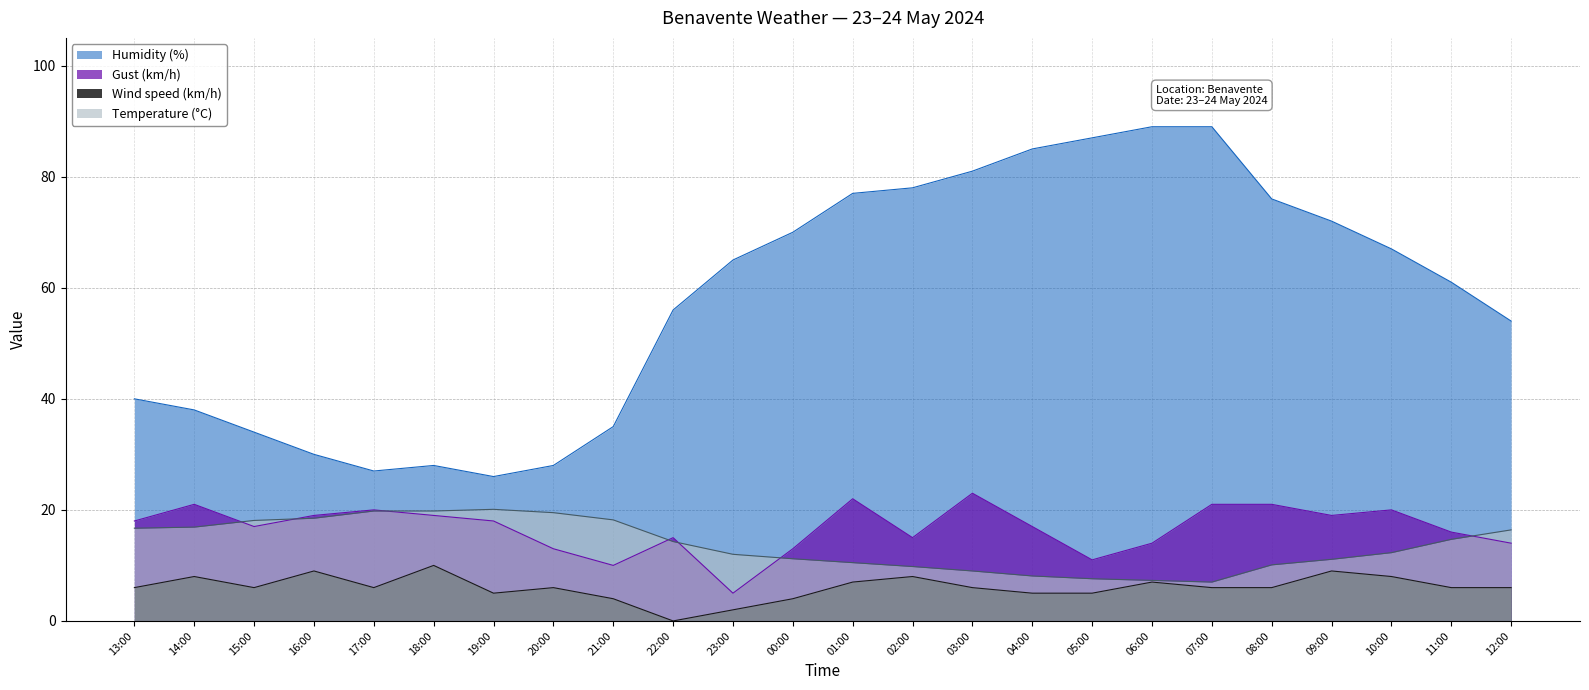

At which label is Humidity (%) closest to 57?

22:00